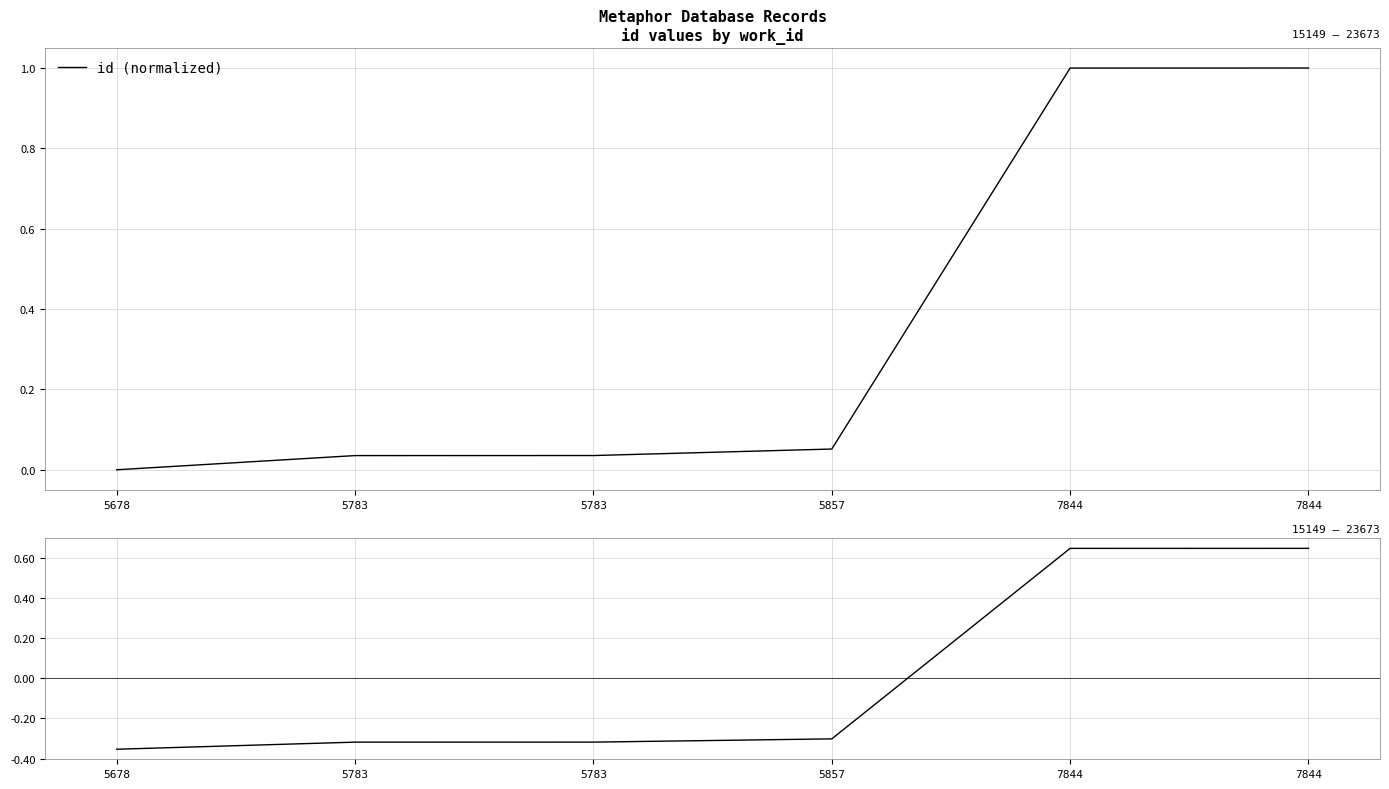

True or false: id (normalized) and id deviation from mean intersect in this chart.

False